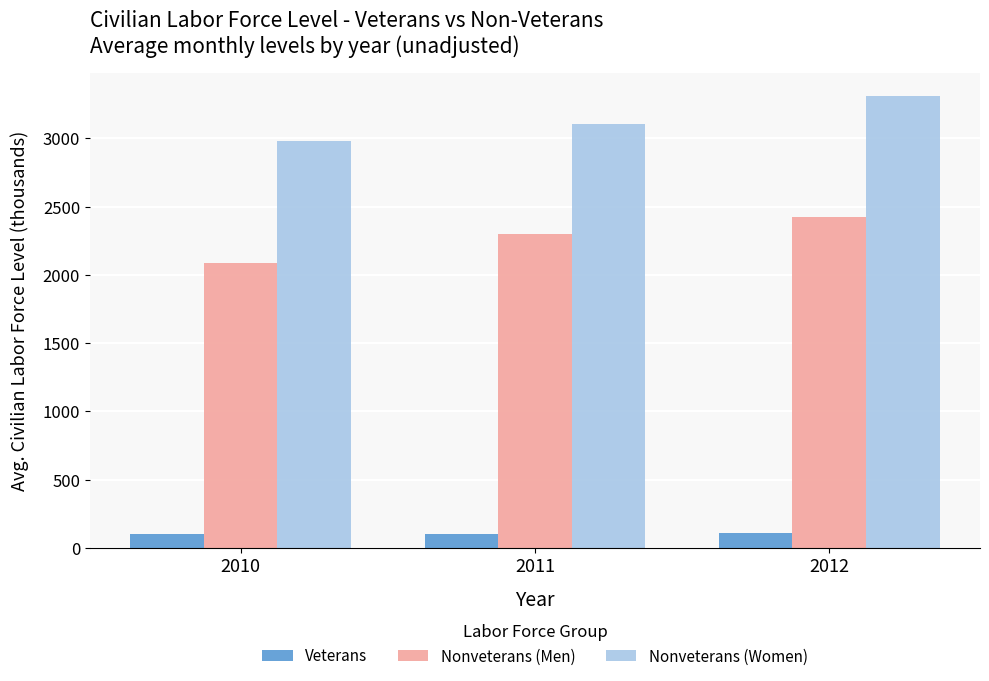

At which label does Nonveterans (Men) reach its minimum?

2010